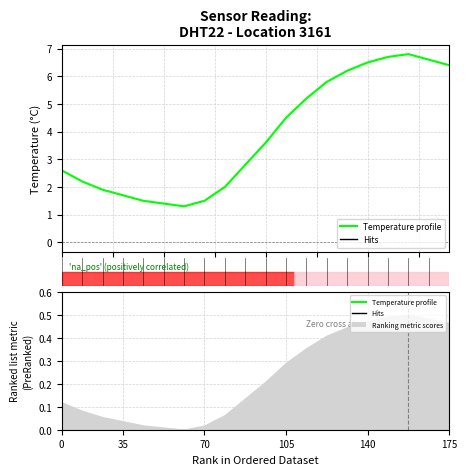

Reading left to right, what are all the values shown in this chart?

2.6	2.2	1.9	1.7	1.5	1.4	1.3	1.5	2.0	2.8	3.6	4.5	5.2	5.8	6.2	6.5	6.7	6.8	6.6	6.4